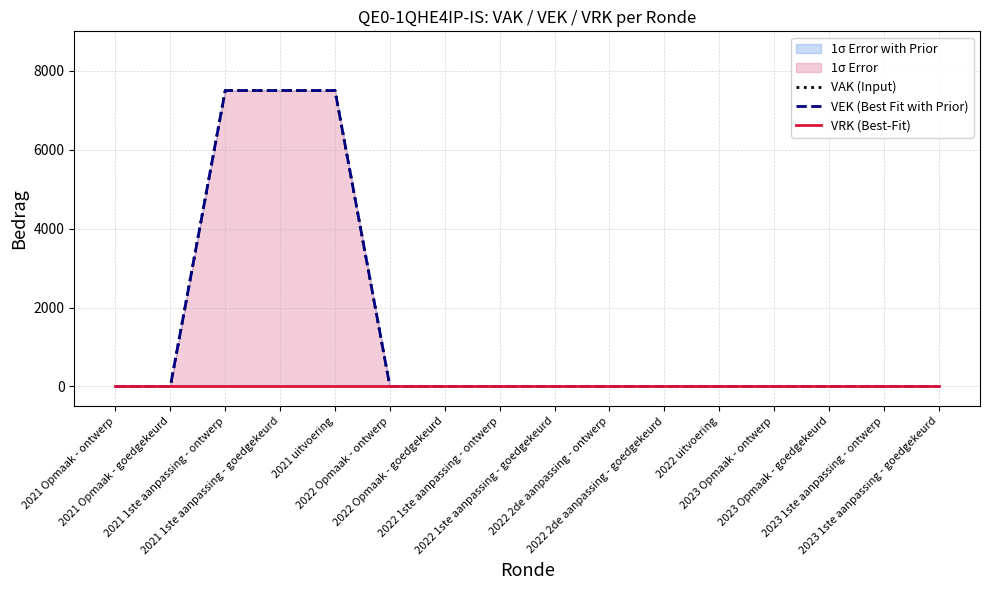

Reading right to left, what are all the values shown in this chart?

VAK (Input): 0	0	0	0	0	0	0	0	0	0	0	7500	7500	7500	0	0
VEK (Best Fit with Prior): 0	0	0	0	0	0	0	0	0	0	0	7500	7500	7500	0	0
VRK (Best-Fit): 0	0	0	0	0	0	0	0	0	0	0	0	0	0	0	0